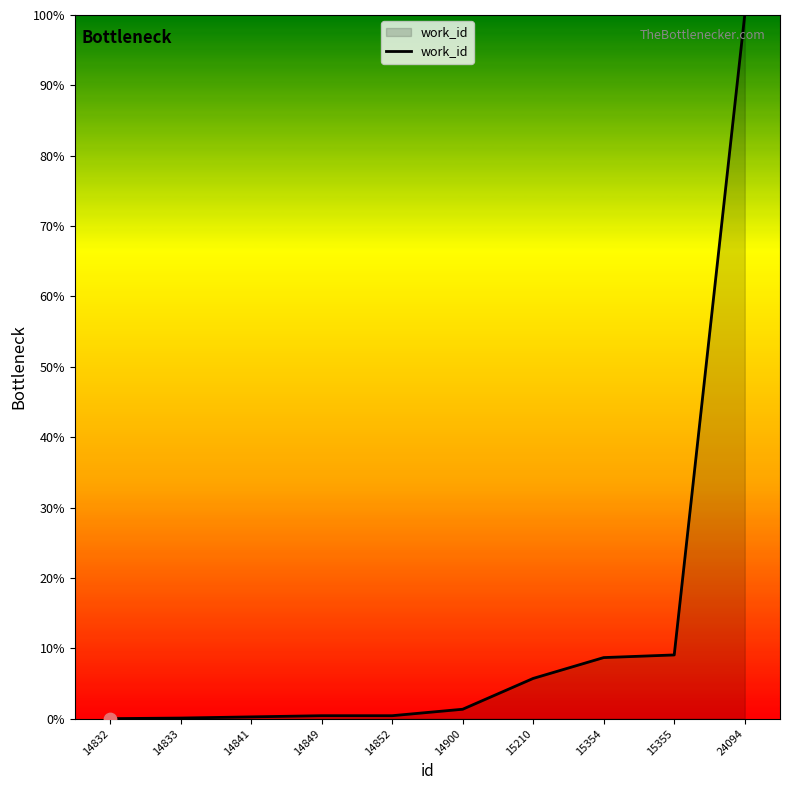

What is the change in value from 14832 to 15210?

+5.7